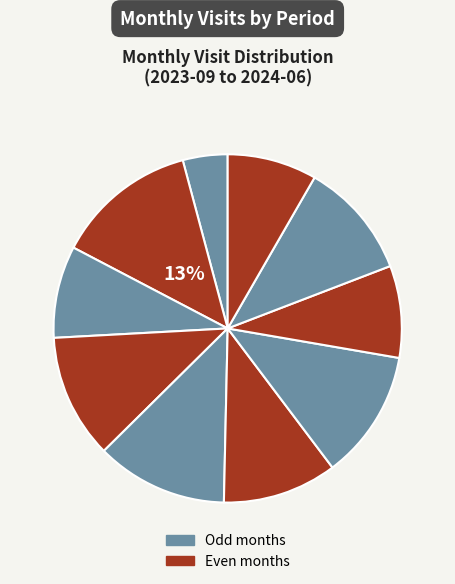

How many slices are in this pie chart?

10